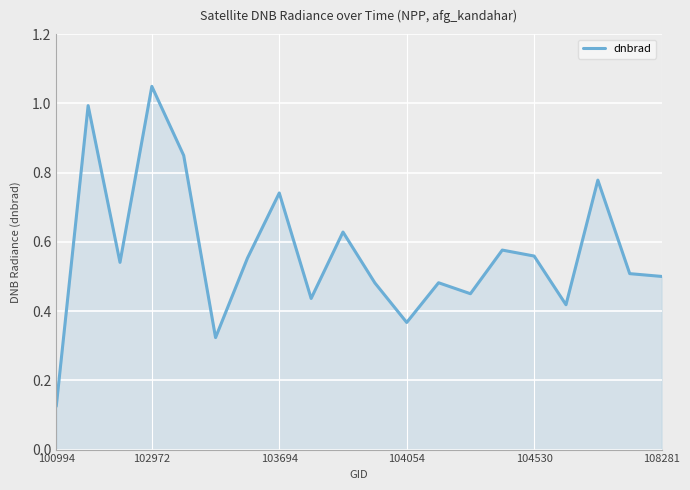

What is the difference between the maximum and minimum values?

0.9